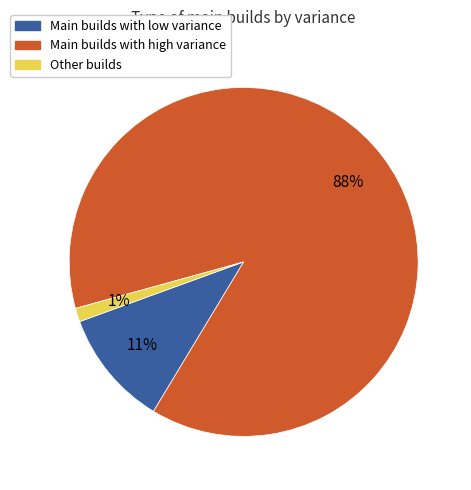

To the nearest percent, what is the average slice percentage?

33%